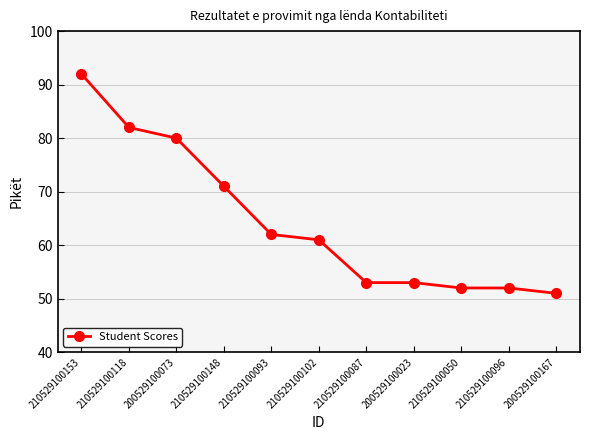

Reading right to left, extract all data points from this chart.

51	52	52	53	53	61	62	71	80	82	92